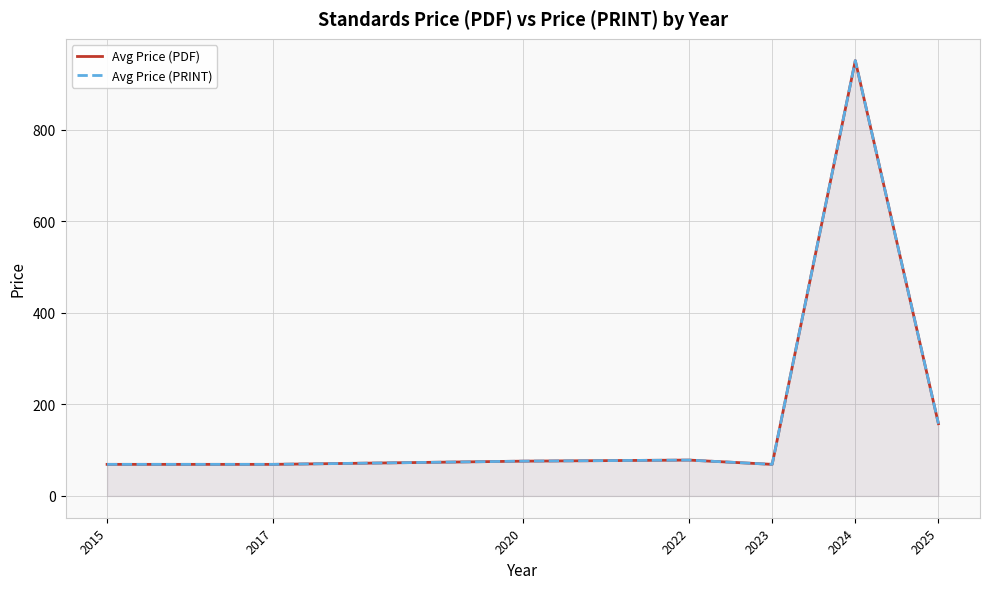

True or false: Avg Price (PRINT) and Avg Price (PDF) cross at least once.

False